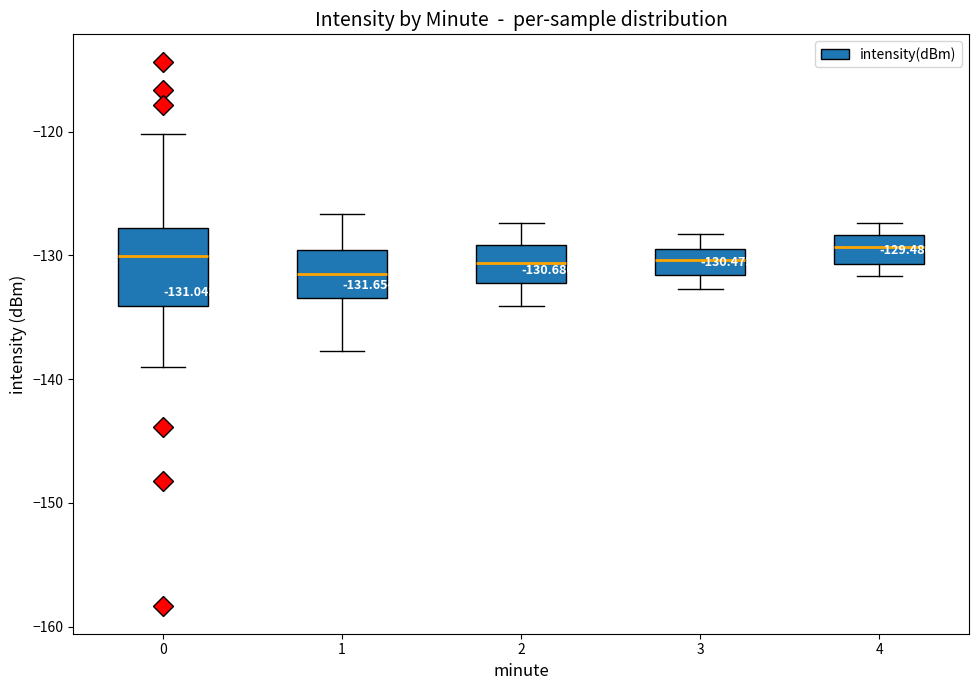

Which box is the tallest, from its lower edge to its upper edge?

0